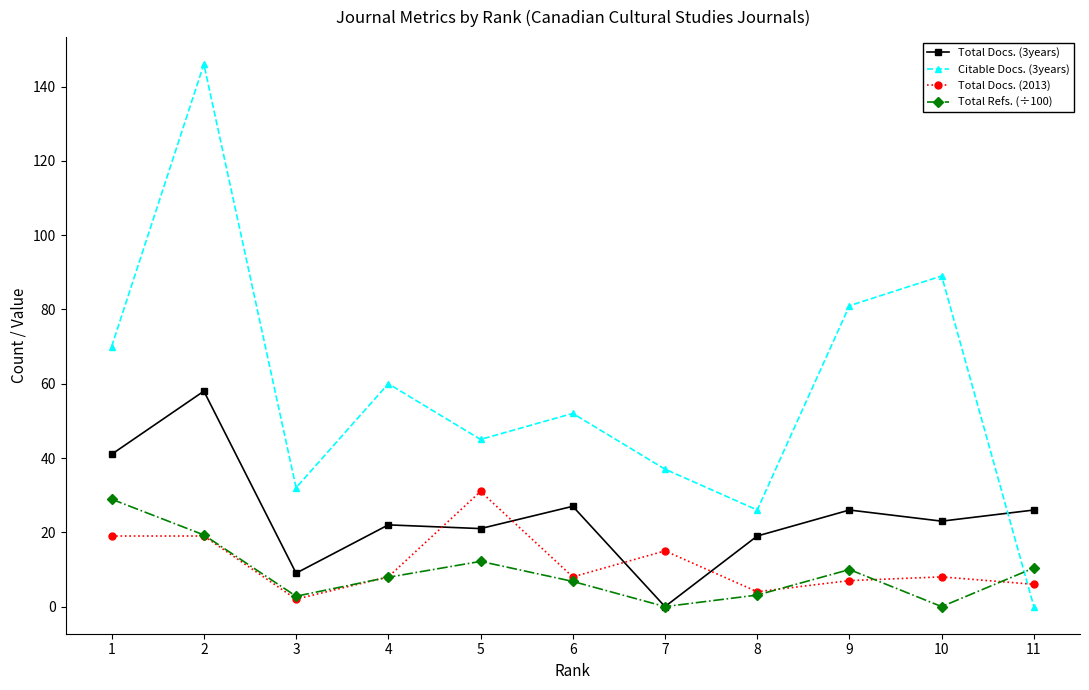

What is the difference between the maximum and minimum values in the Total Refs. (÷100) series?

28.9